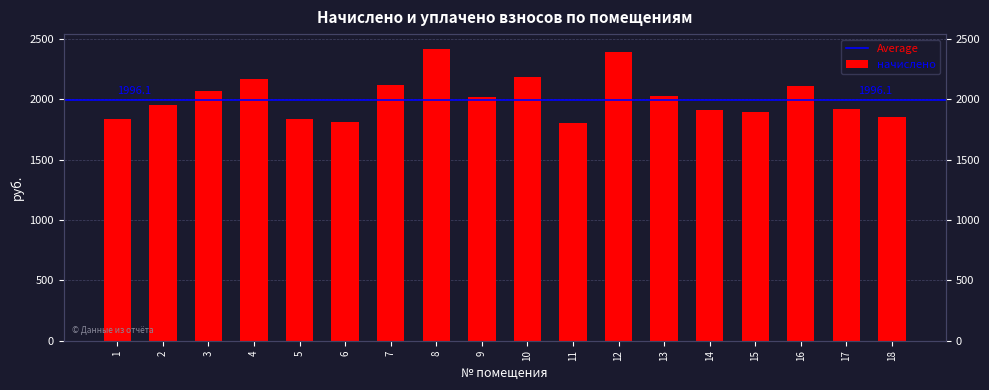

Between 11 and 5, which is larger?

5